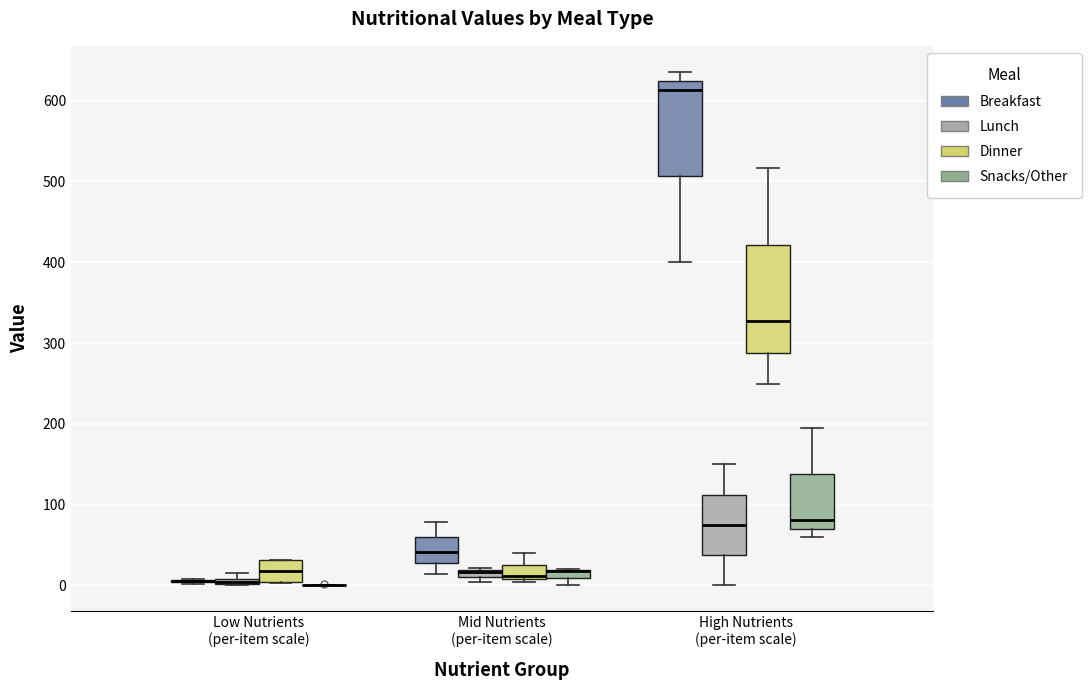

Which box is the tallest, from its lower edge to its upper edge?

High Nutrients (per-item scale) (Dinner)